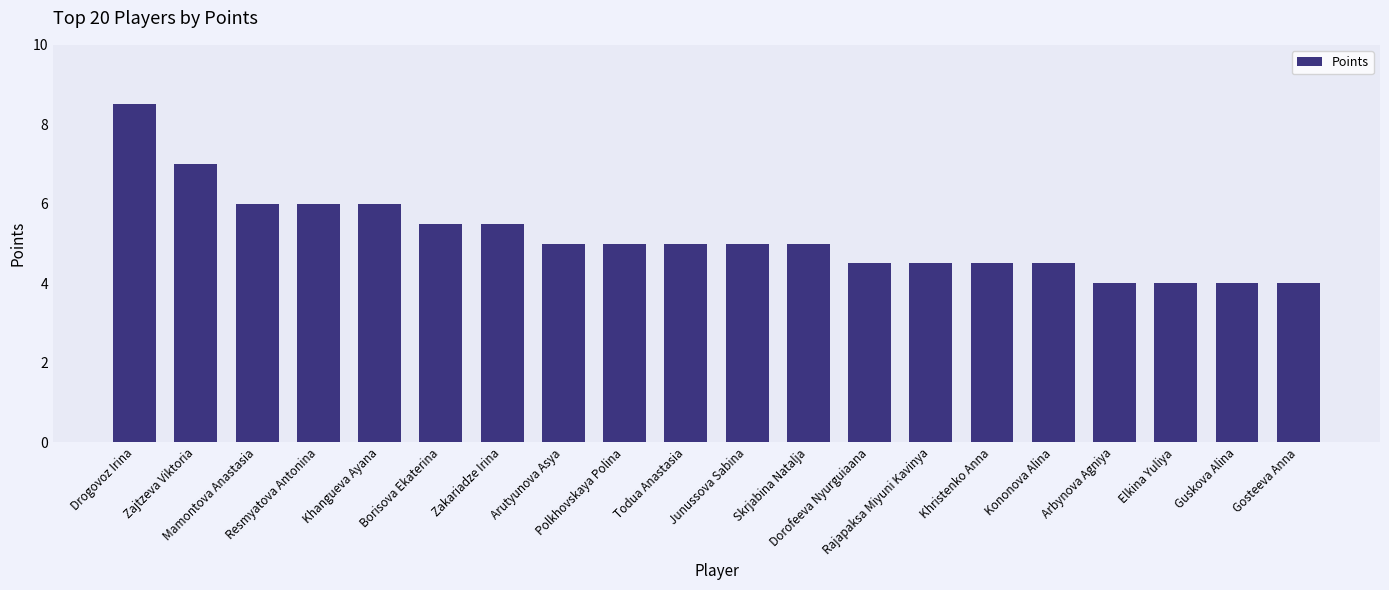

What is the value of the 4th bar from the left?

6.0